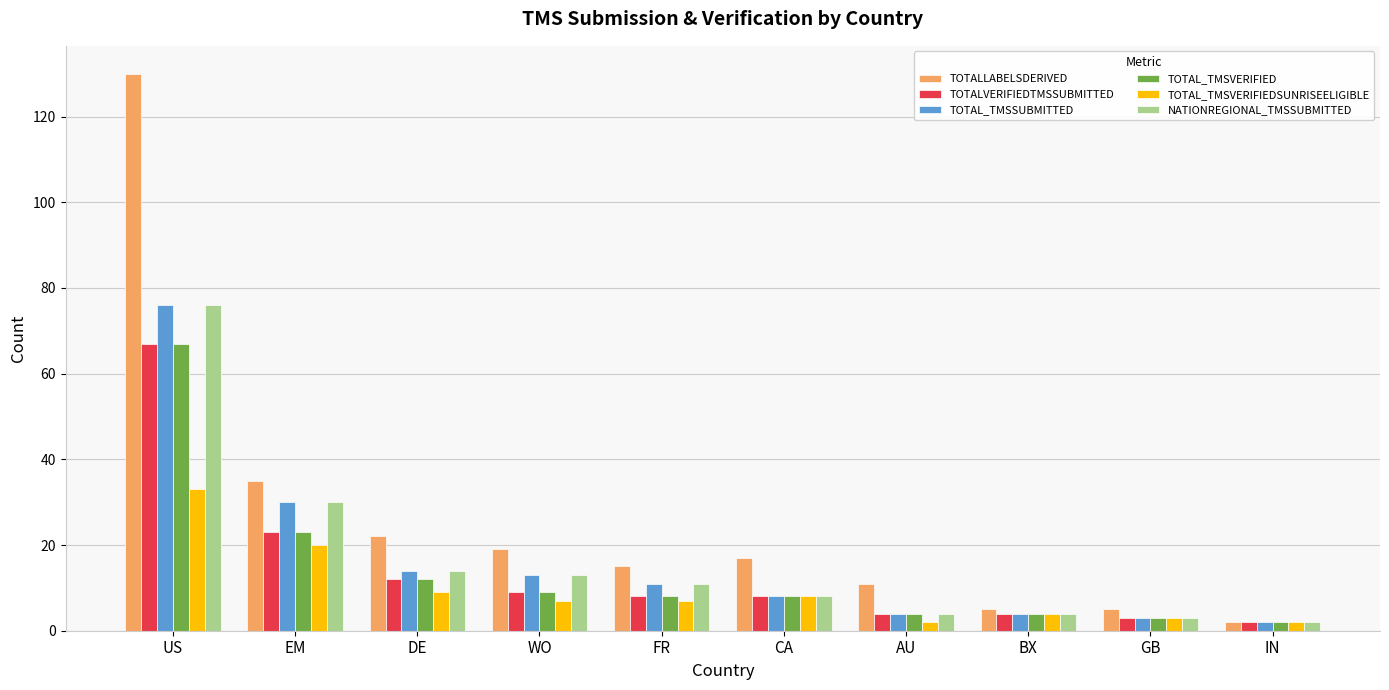

How many groups of bars are there?

10